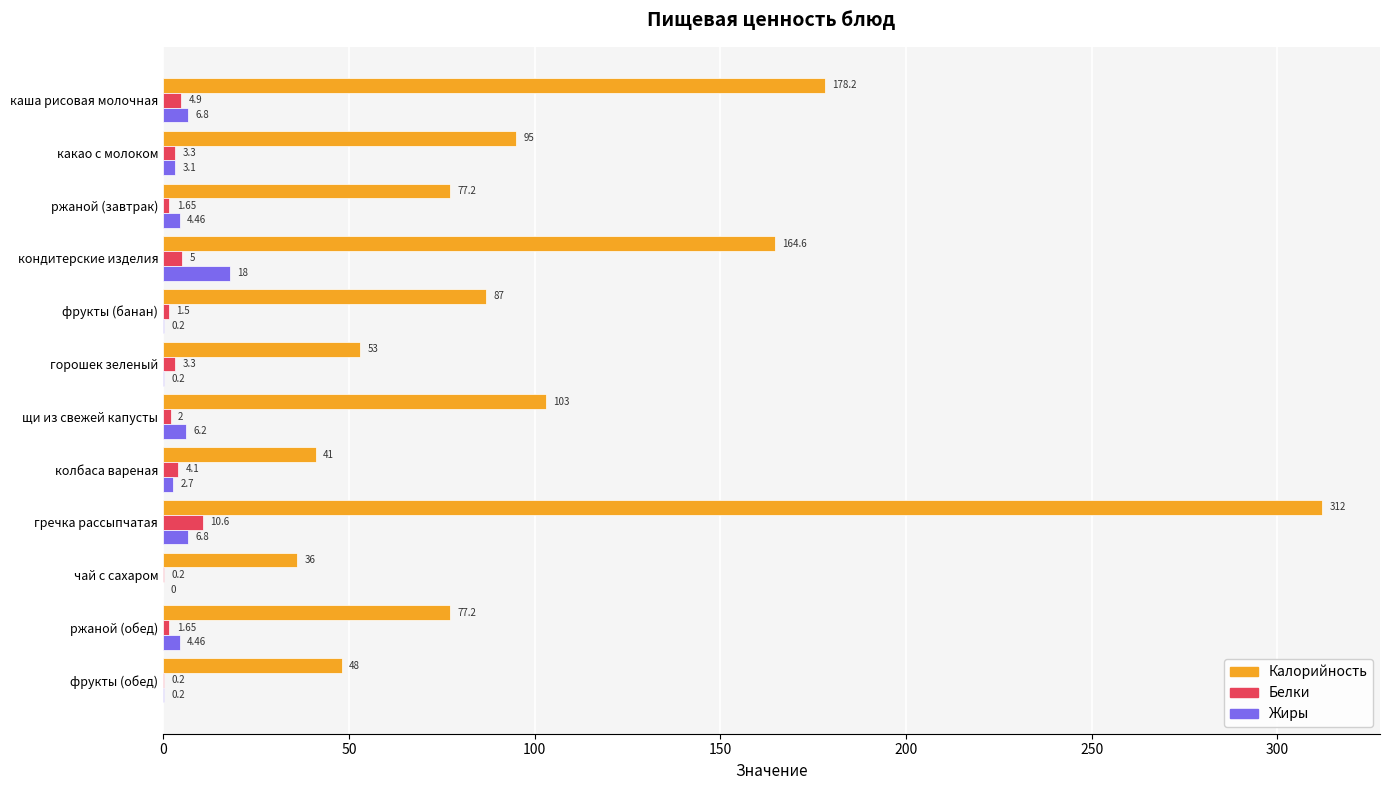

Between фрукты (банан) and щи из свежей капусты, which series saw the biggest shift?

Калорийность